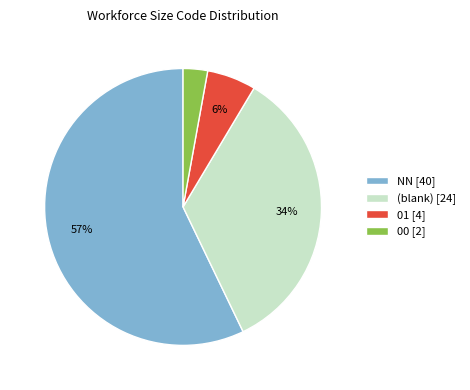

Is the sum of 00 [2] and NN [40] greater than half?

Yes